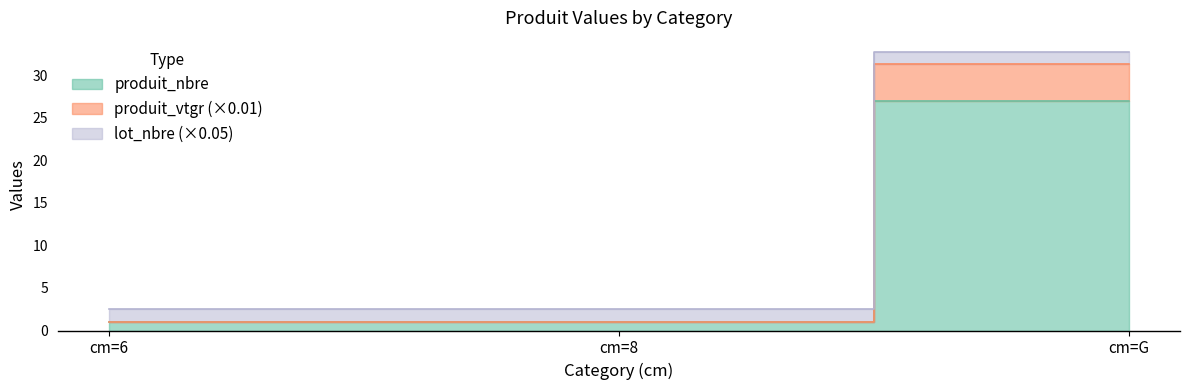

What is the sum of all produit_nbre values?

29.0